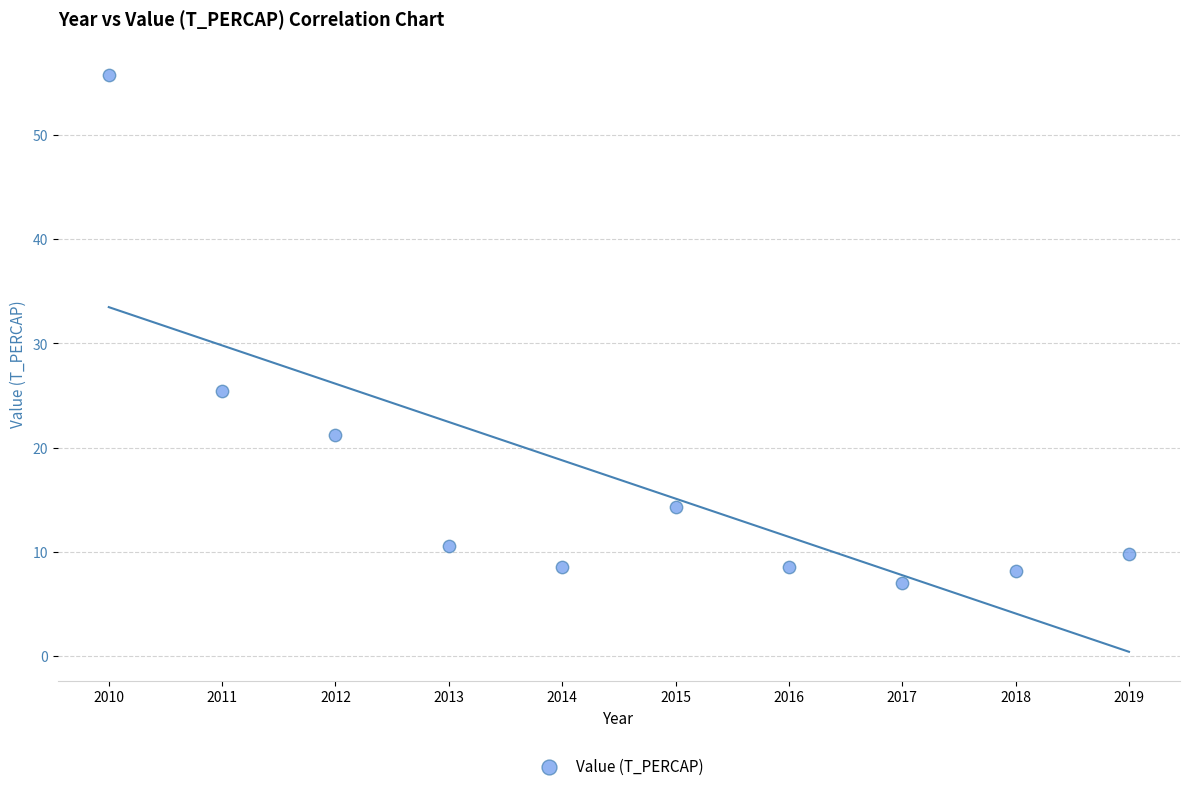

What Y value in the scatter plot is closest to 31?

25.4